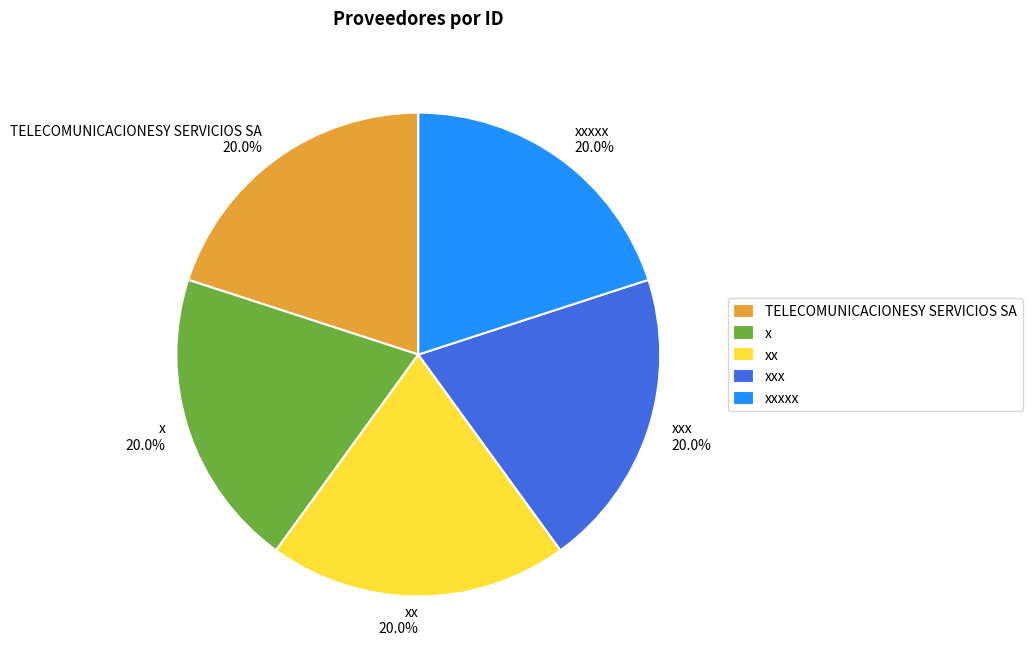

True or false: xxx accounts for 6% of the total.

False